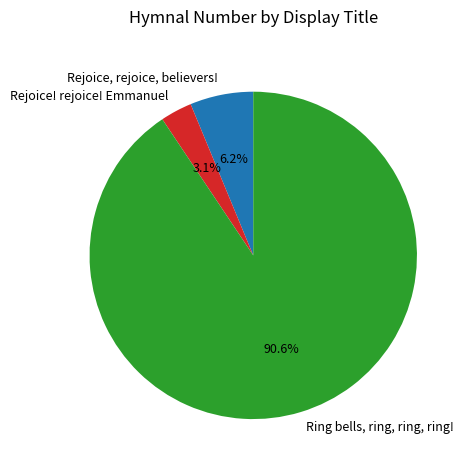

Which slice represents more than half of the pie?

Ring bells, ring, ring, ring!